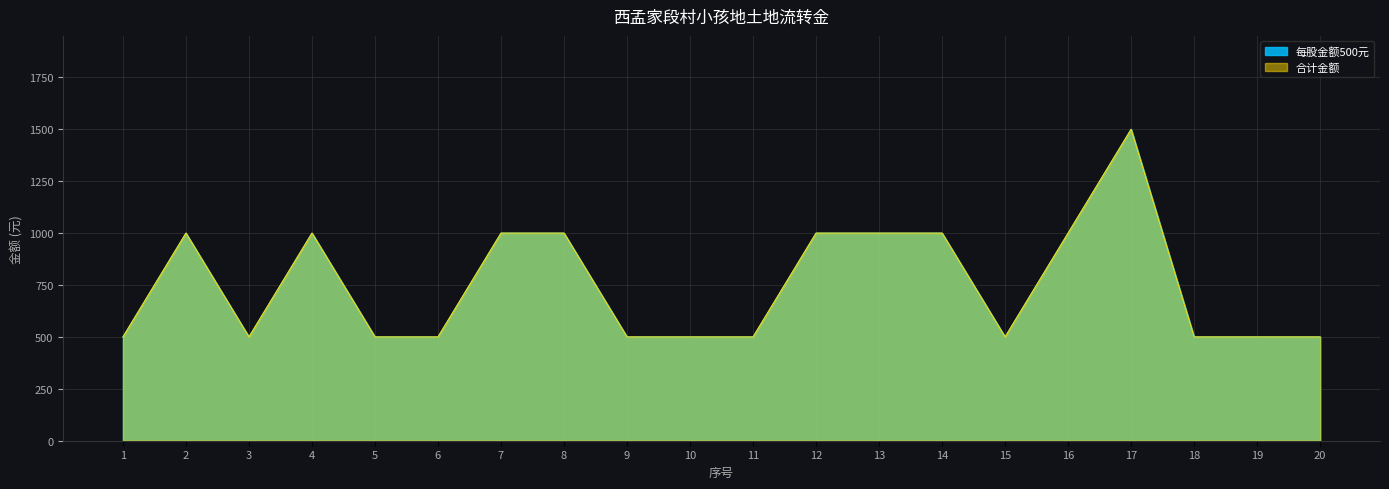

Reading right to left, what are all the values shown in this chart?

每股金额500元: 20=500	19=500	18=500	17=1500	16=1000	15=500	14=1000	13=1000	12=1000	11=500	10=500	9=500	8=1000	7=1000	6=500	5=500	4=1000	3=500	2=1000	1=500
合计金额: 20=500	19=500	18=500	17=1500	16=1000	15=500	14=1000	13=1000	12=1000	11=500	10=500	9=500	8=1000	7=1000	6=500	5=500	4=1000	3=500	2=1000	1=500